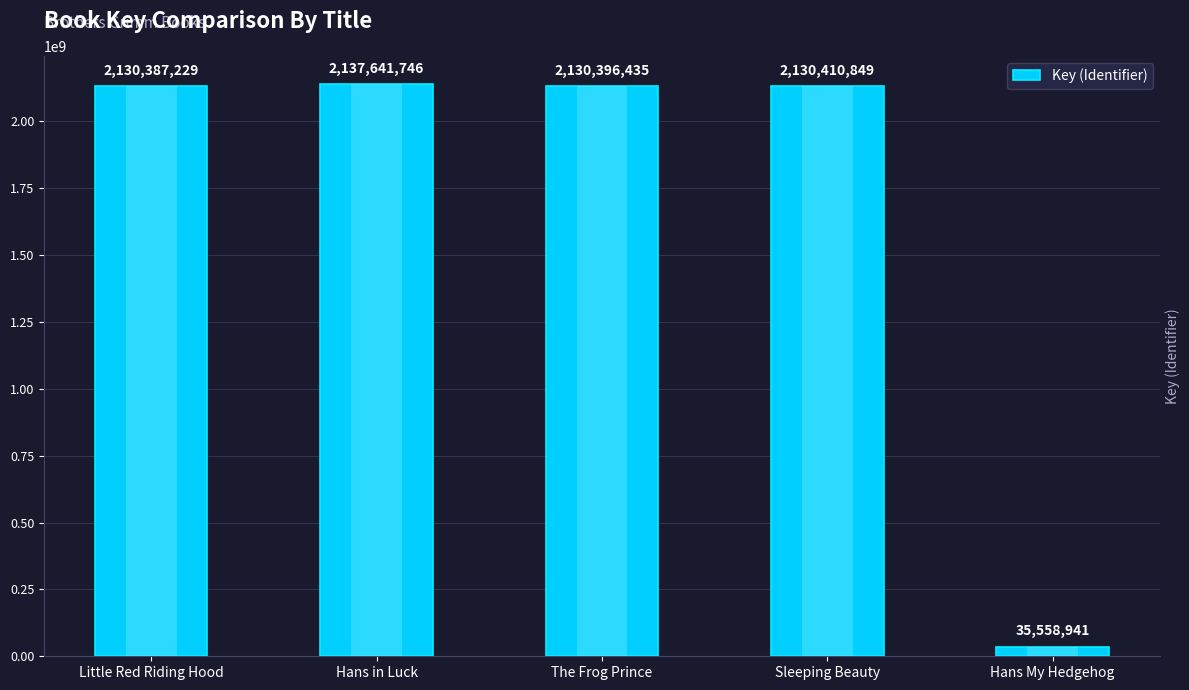

Approximately how many times larger is the value at Hans in Luck compared to The Frog Prince?

1.0